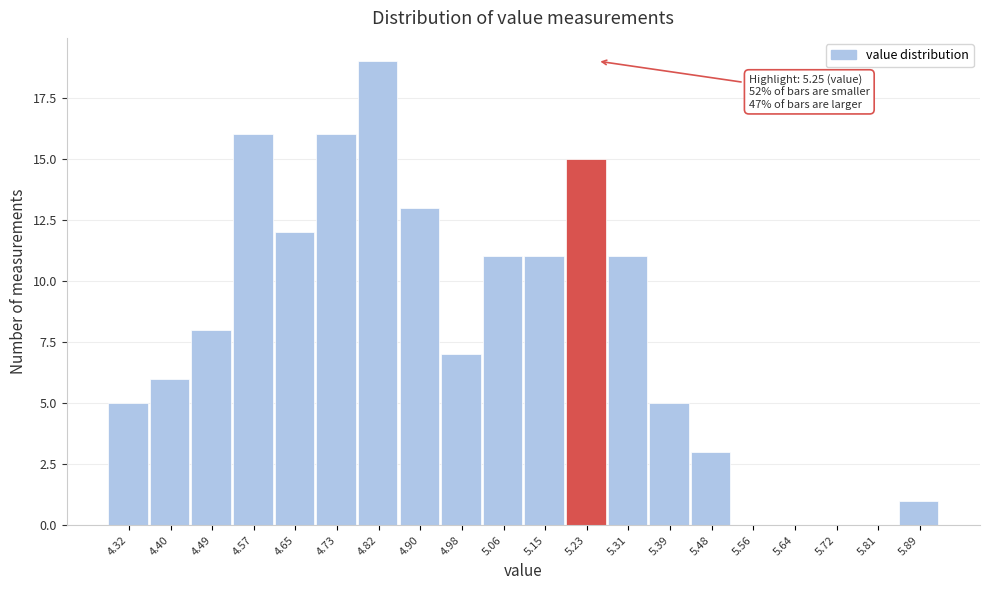

Over which range of the x-axis is the bar tallest?

4.78 to 4.86